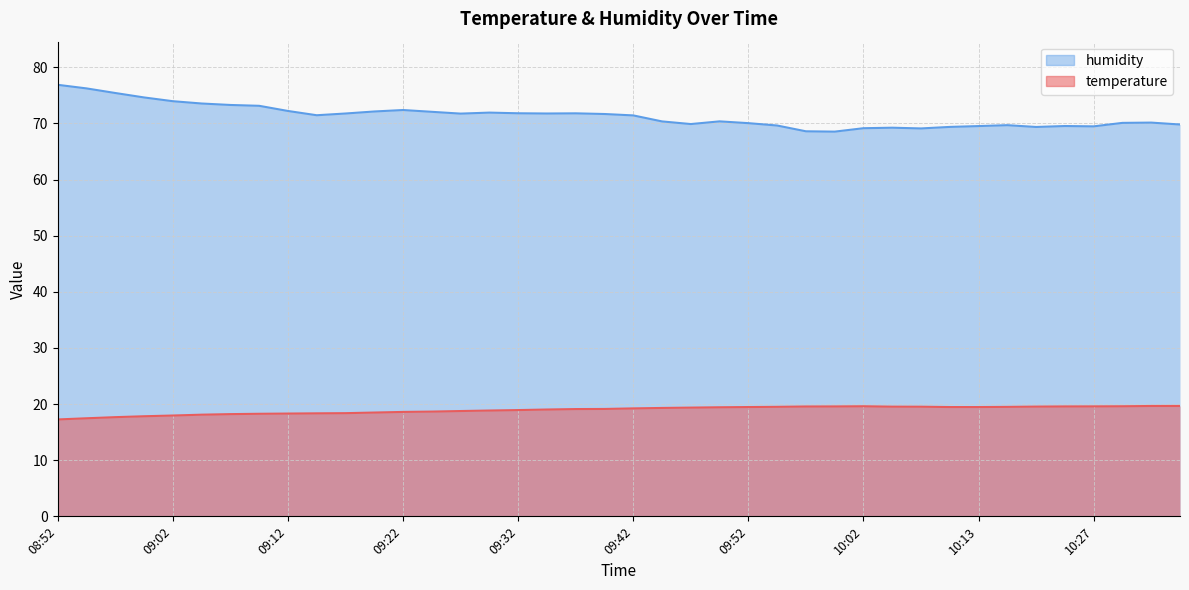

Rank the categories by humidity value from lowest to highest.

10:00, 09:57, 10:08, 10:02, 10:05, 10:18, 10:10, 10:27, 10:13, 10:21, 09:55, 10:15, 10:35, 09:47, 09:52, 10:29, 10:32, 09:45, 09:50, 09:42, 09:14, 09:40, 09:27, 09:17, 09:35, 09:37, 09:32, 09:30, 09:25, 09:19, 09:12, 09:22, 09:09, 09:07, 09:04, 09:02, 08:59, 08:57, 08:55, 08:52